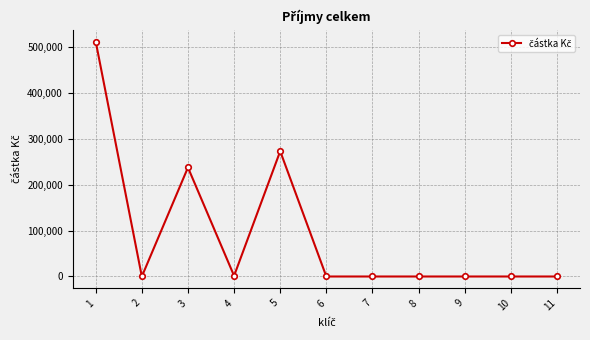

What is the sum of all values?

1024000